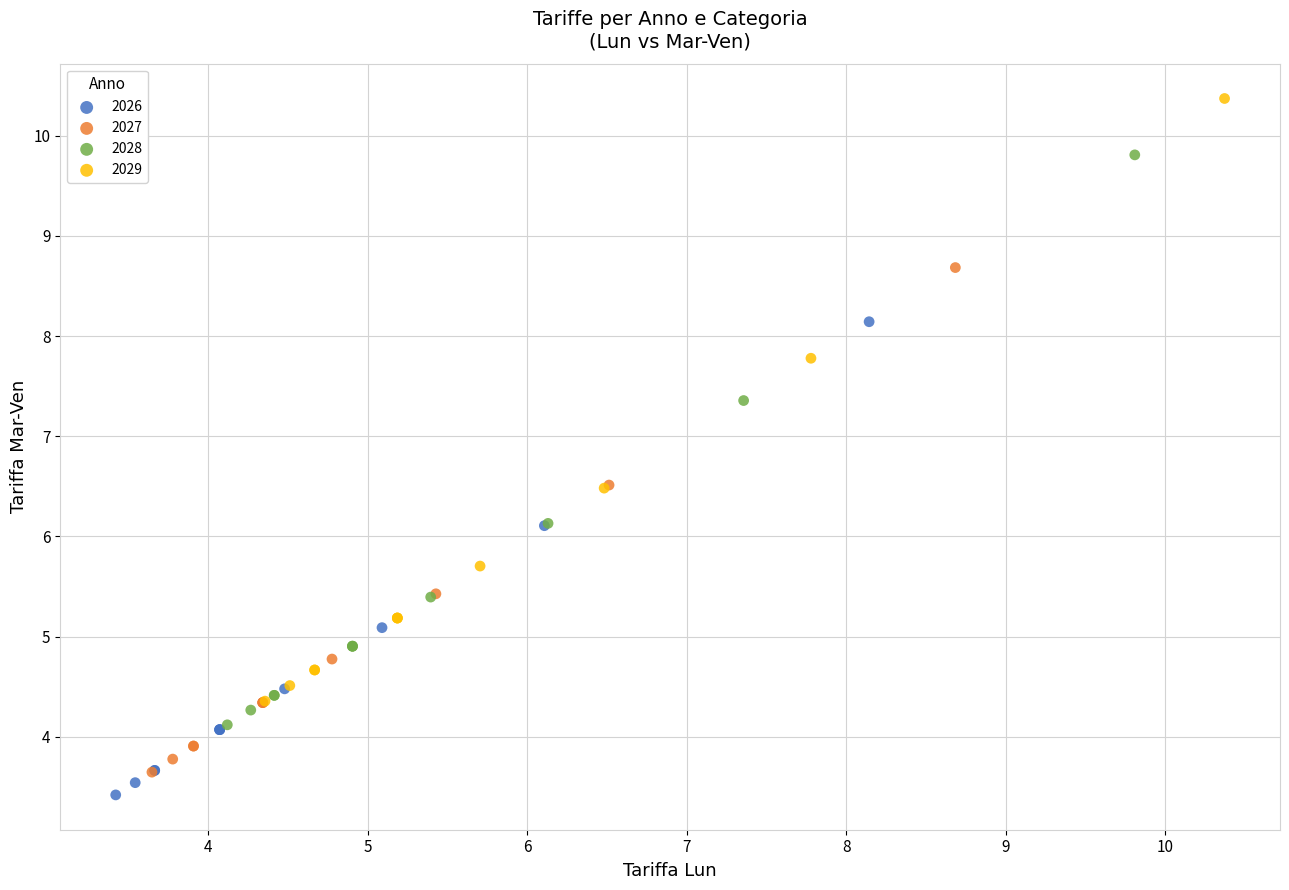

What are all the series names shown in the legend?

2026, 2027, 2028, 2029